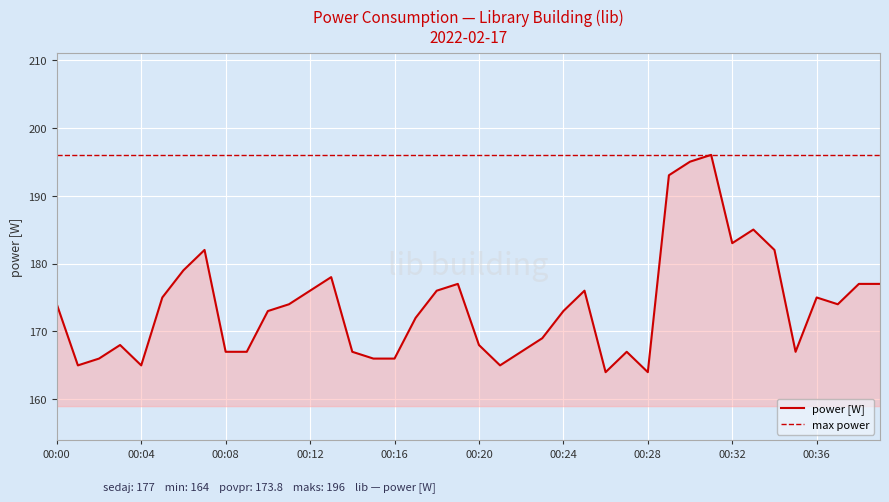

Which series has the largest total across all categories?

max power